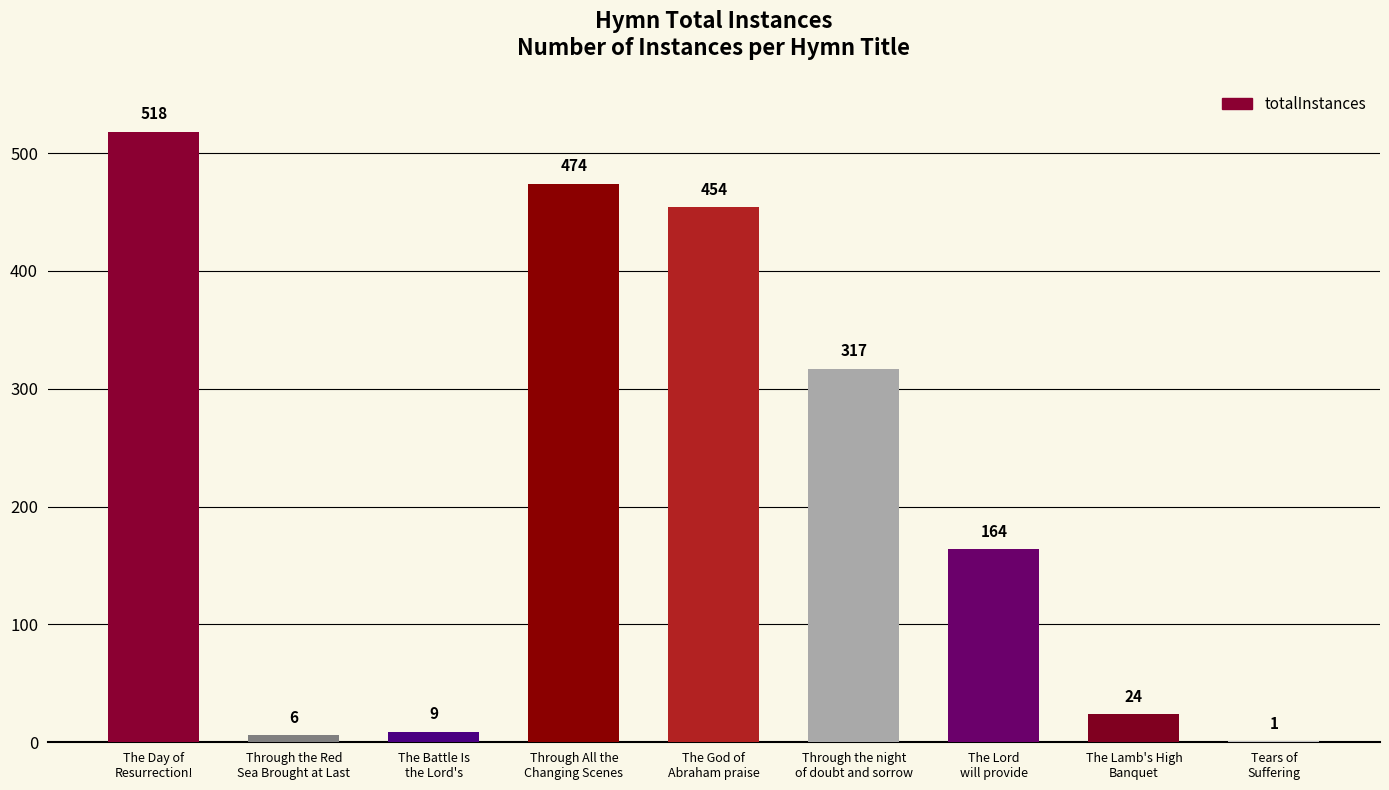

Between The Battle Is
the Lord's and The Day of
Resurrection!, which is larger?

The Day of
Resurrection!